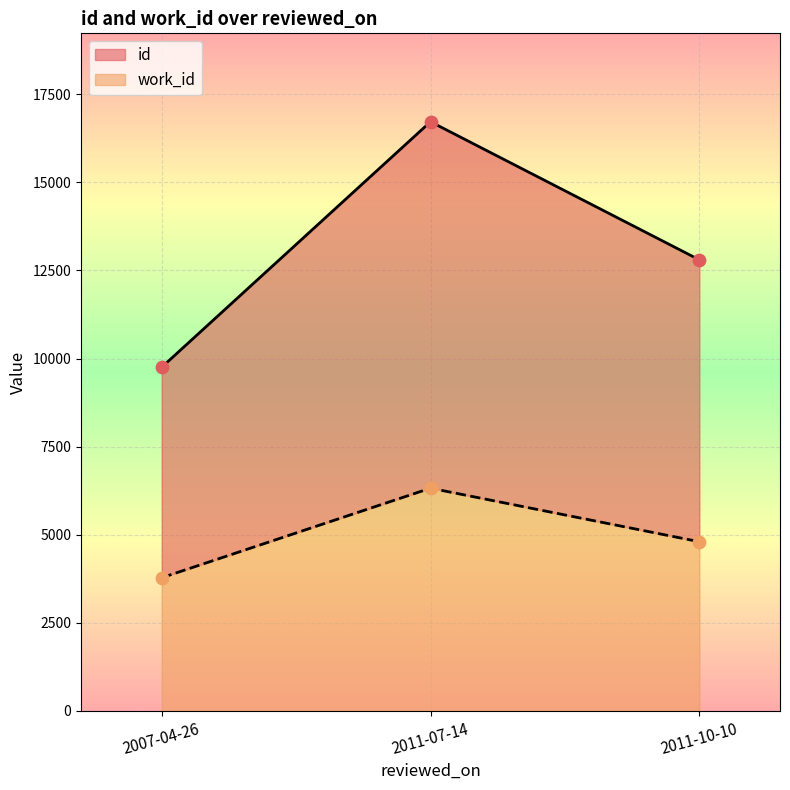

At how many categories does at least one series exceed 16016?

1